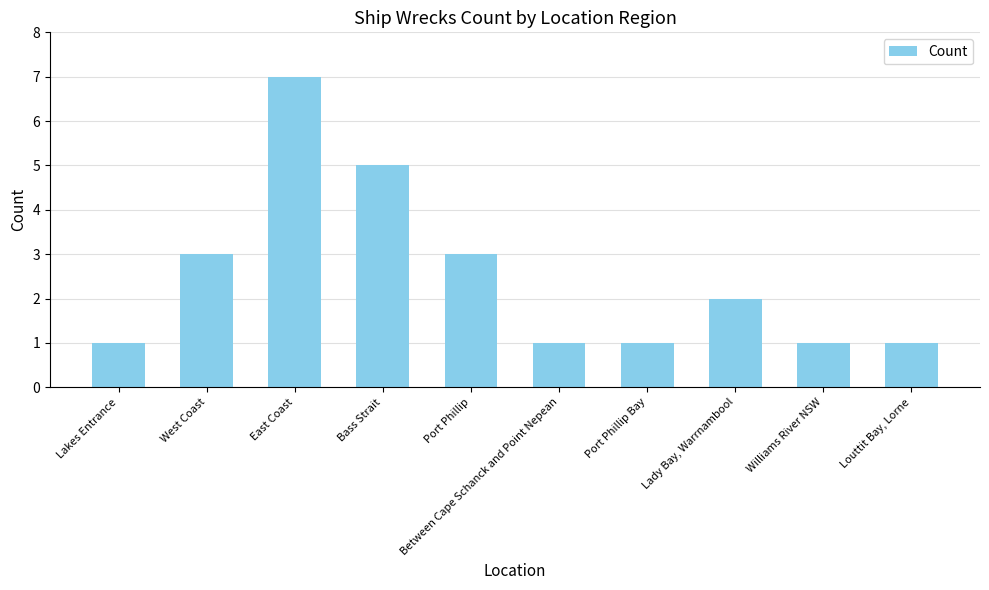

Reading right to left, list all the values displayed in this chart.

Louttit Bay, Lorne=1	Williams River NSW=1	Lady Bay, Warrnambool=2	Port Phillip Bay=1	Between Cape Schanck and Point Nepean=1	Port Phillip=3	Bass Strait=5	East Coast=7	West Coast=3	Lakes Entrance=1